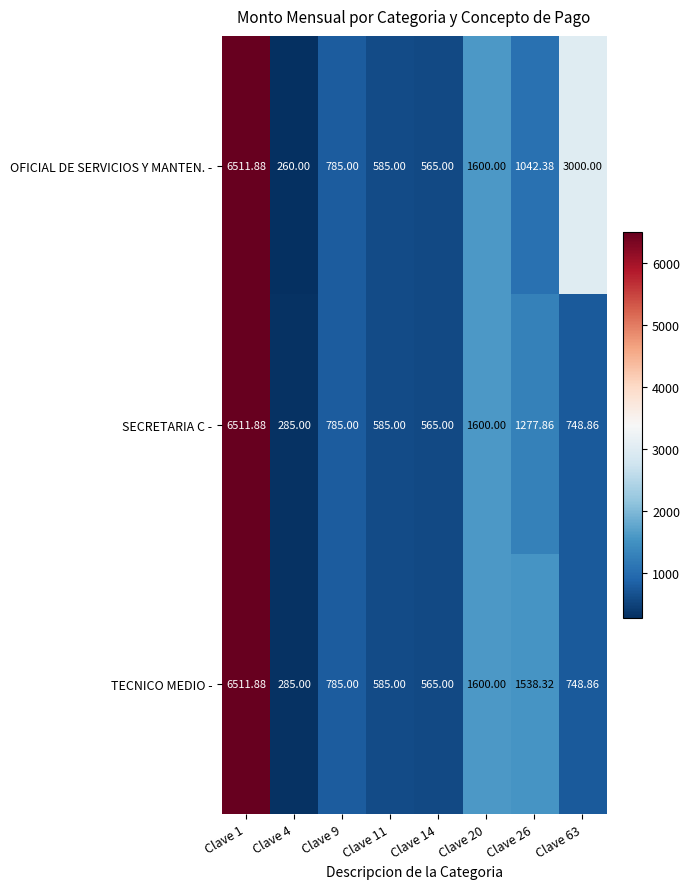

How many series are shown in this chart?

3